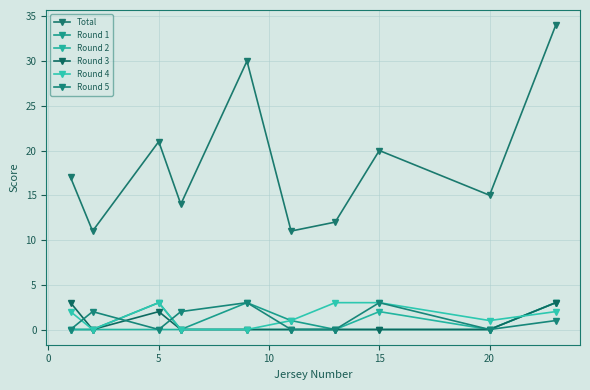

How many categories are shown in the chart?

10